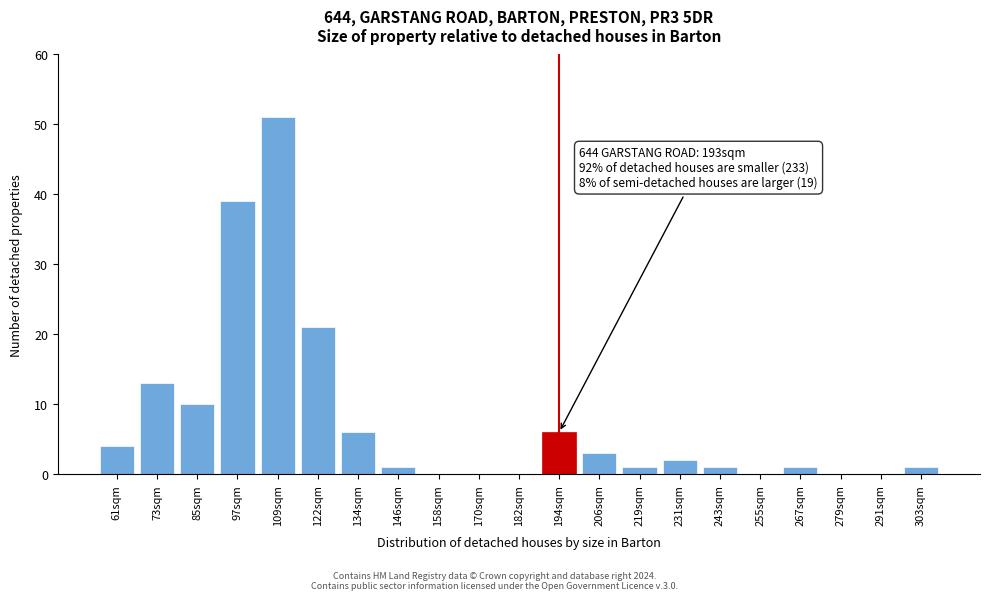

Reading left to right, what are all the values shown in this chart?

61sqm=4	73sqm=13	85sqm=10	97sqm=39	109sqm=51	122sqm=21	134sqm=6	146sqm=1	158sqm=0	170sqm=0	182sqm=0	194sqm=6	206sqm=3	219sqm=1	231sqm=2	243sqm=1	255sqm=0	267sqm=1	279sqm=0	291sqm=0	303sqm=1